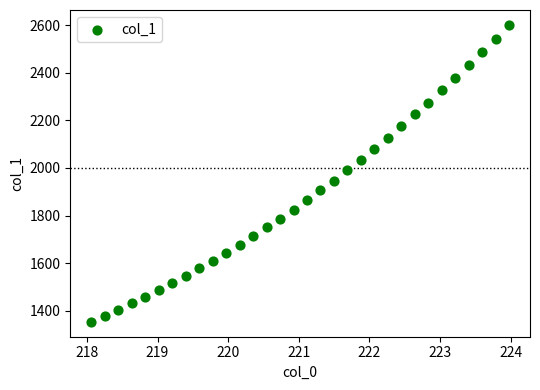

What is the range of X values (max minus min)?

5.9